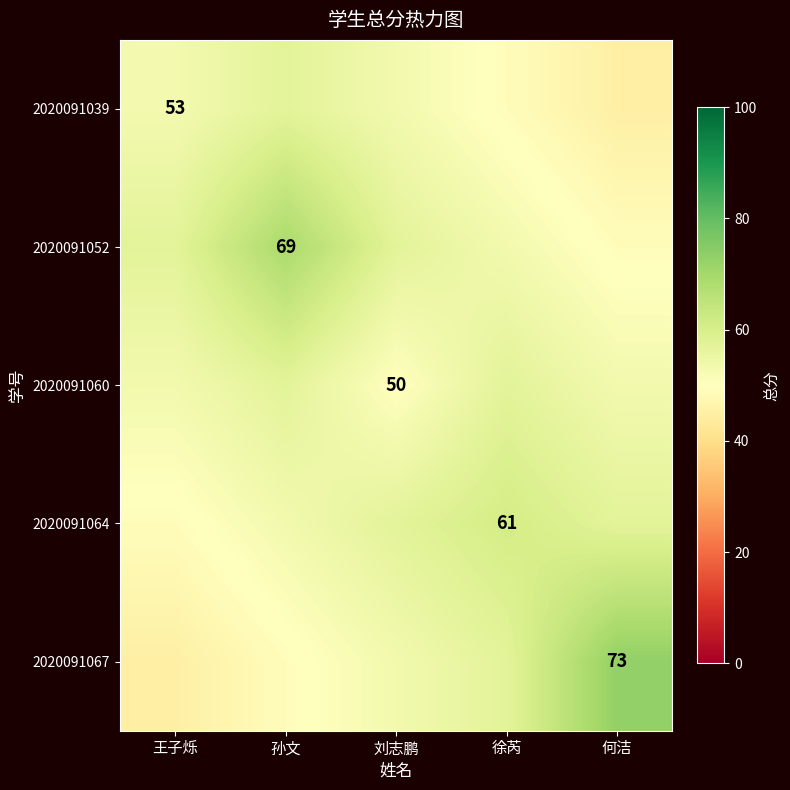

Is it true that 2020091064 equals 87.6 at 徐芮?

False